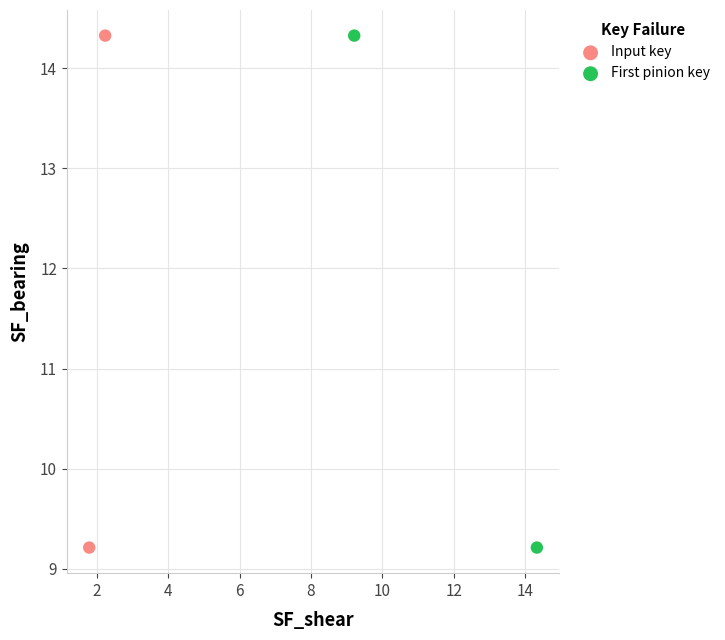

What are all the series names shown in the legend?

Input key, First pinion key